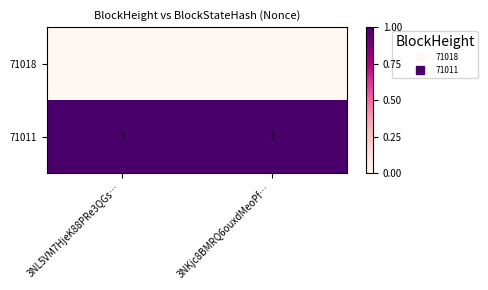

Which series has the largest total across all categories?

71011